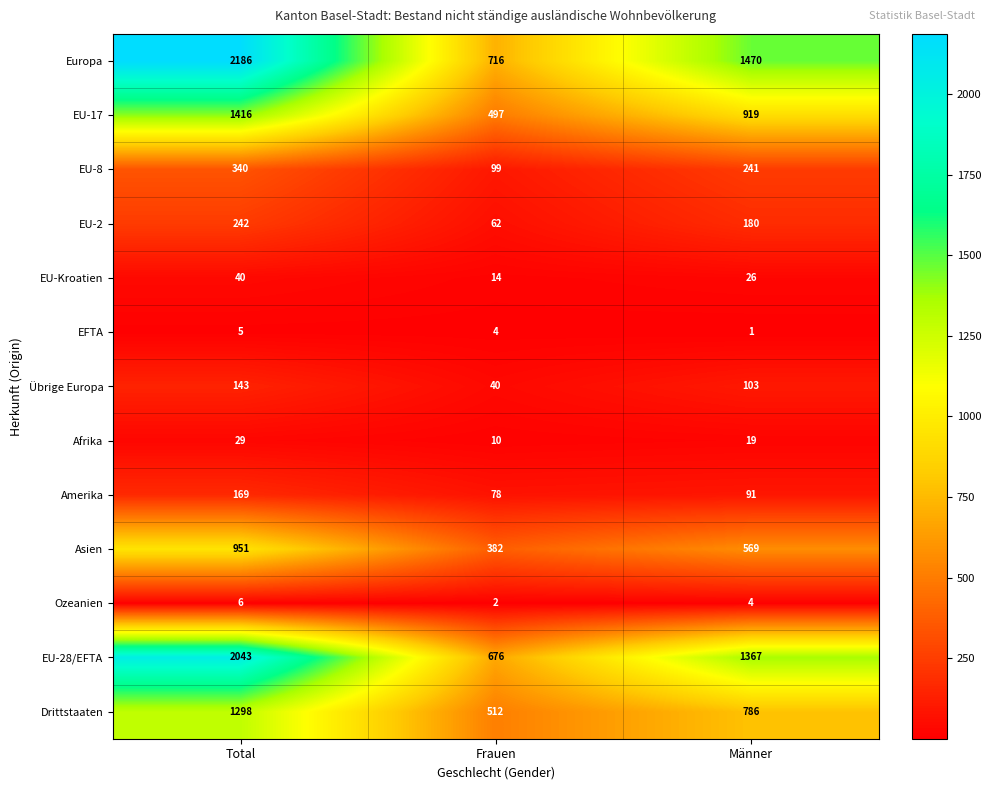

What is the total value across all series at Frauen?

3092